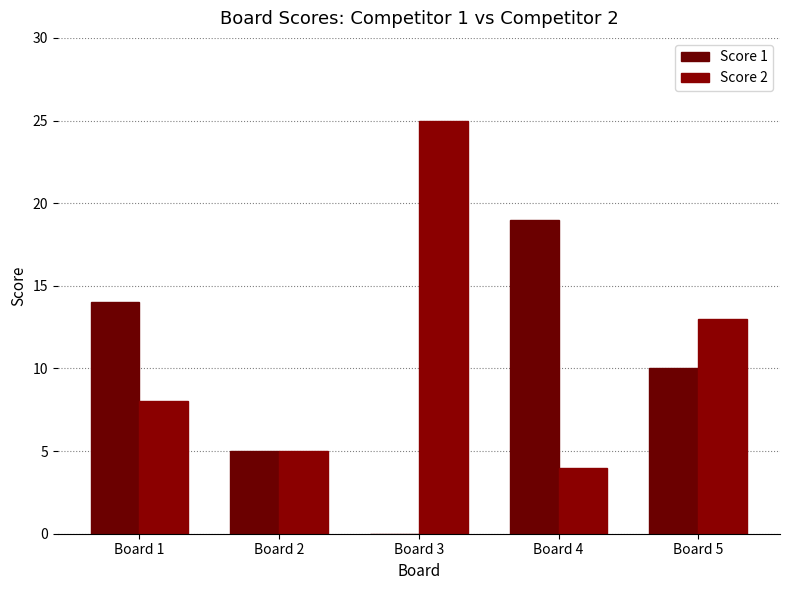

Reading right to left, what are all the values shown in this chart?

Score 1: Board 5=10	Board 4=19	Board 3=0	Board 2=5	Board 1=14
Score 2: Board 5=13	Board 4=4	Board 3=25	Board 2=5	Board 1=8